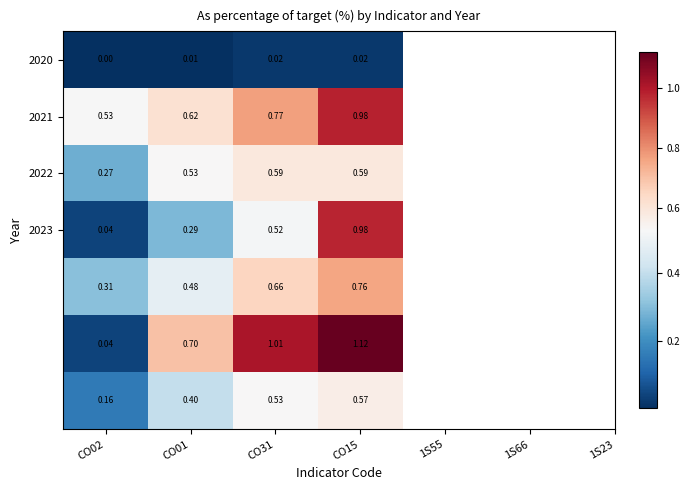

How many data points does each series have?

4